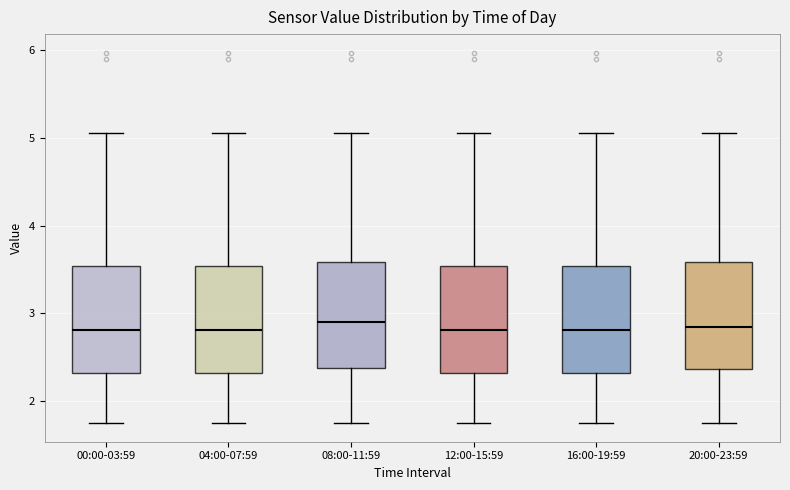

Reading left to right, read every box against the y-axis: the position of its median line, the range the box covers, and the ends of its whiskers. The values are not printed on the chart, so give them approximately, as read against the axis.

00:00-03:59: median 2.8, box 2.3 to 3.5, whiskers 1.8 to 5.1
04:00-07:59: median 2.8, box 2.3 to 3.5, whiskers 1.8 to 5.1
08:00-11:59: median 2.9, box 2.4 to 3.6, whiskers 1.8 to 5.1
12:00-15:59: median 2.8, box 2.3 to 3.5, whiskers 1.8 to 5.1
16:00-19:59: median 2.8, box 2.3 to 3.5, whiskers 1.8 to 5.1
20:00-23:59: median 2.9, box 2.4 to 3.6, whiskers 1.8 to 5.1